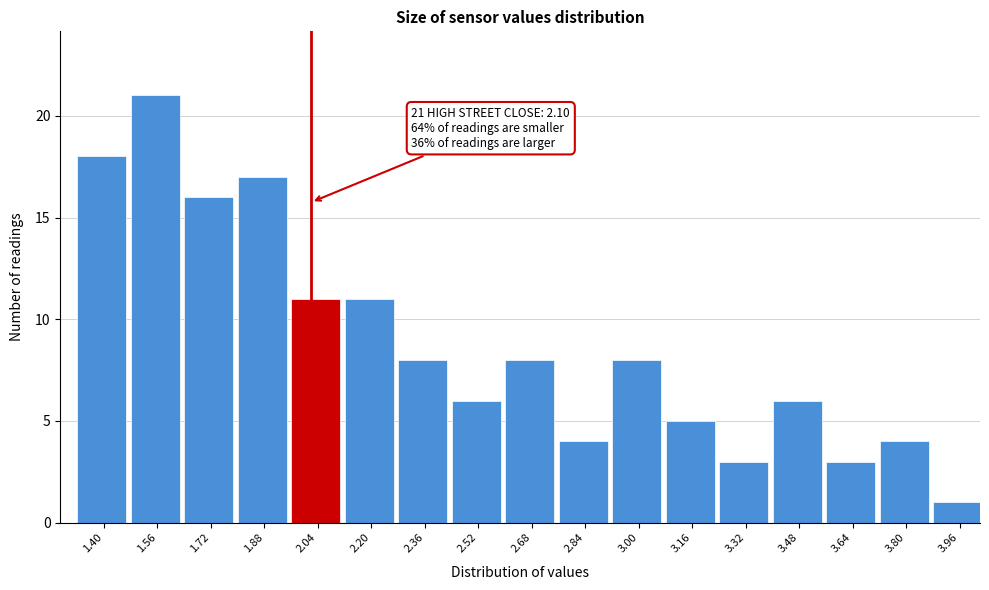

Reading right to left, extract all data points from this chart.

1	4	3	6	3	5	8	4	8	6	8	11	11	17	16	21	18